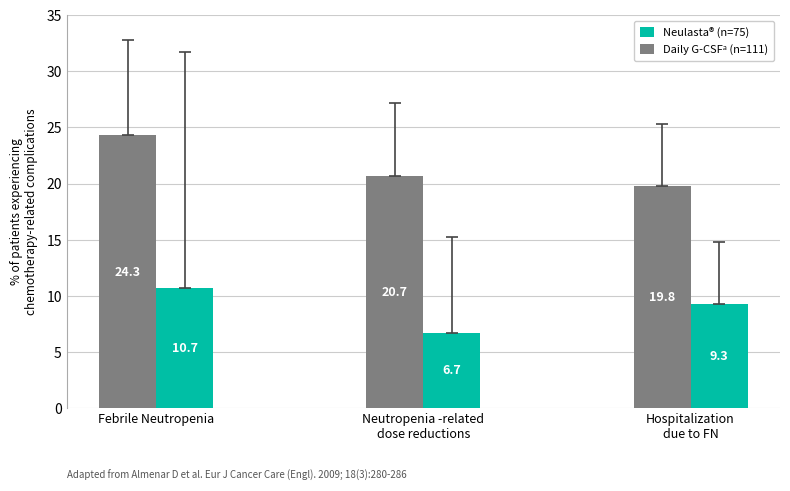

What is the total value across all series at Neutropenia -related
dose reductions?

27.4